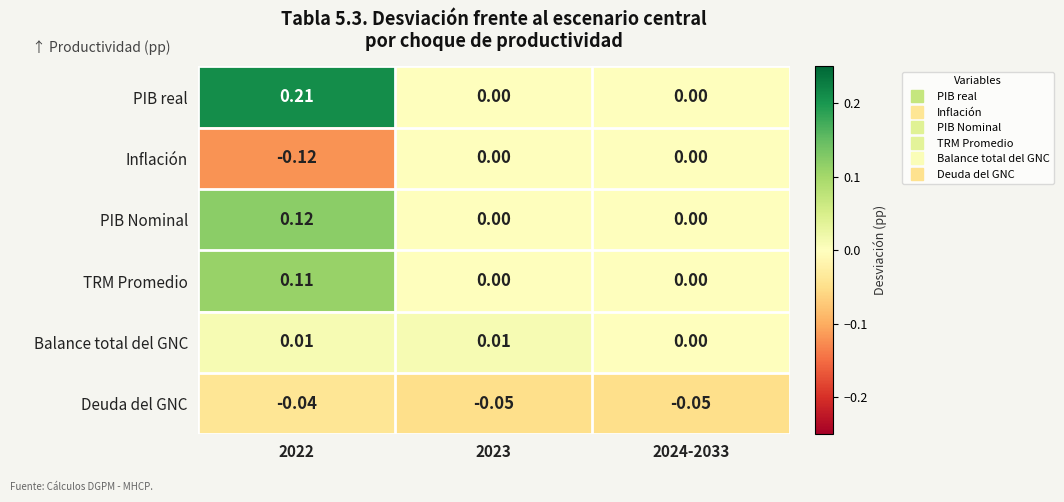

List the series in order of their peak value, lowest first.

Deuda del GNC, Inflación, Balance total del GNC, TRM Promedio, PIB Nominal, PIB real